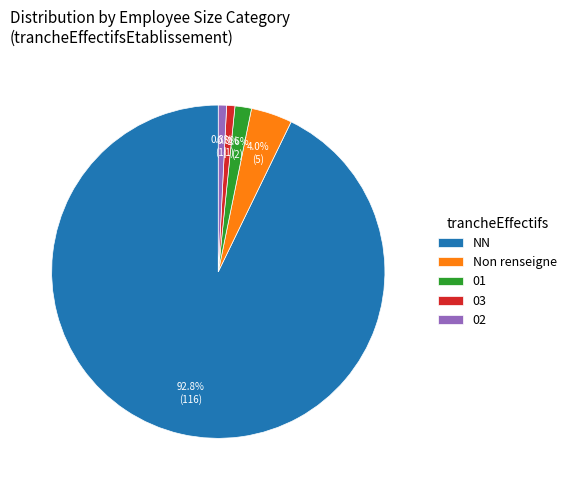

Which category has the biggest portion of the pie?

NN